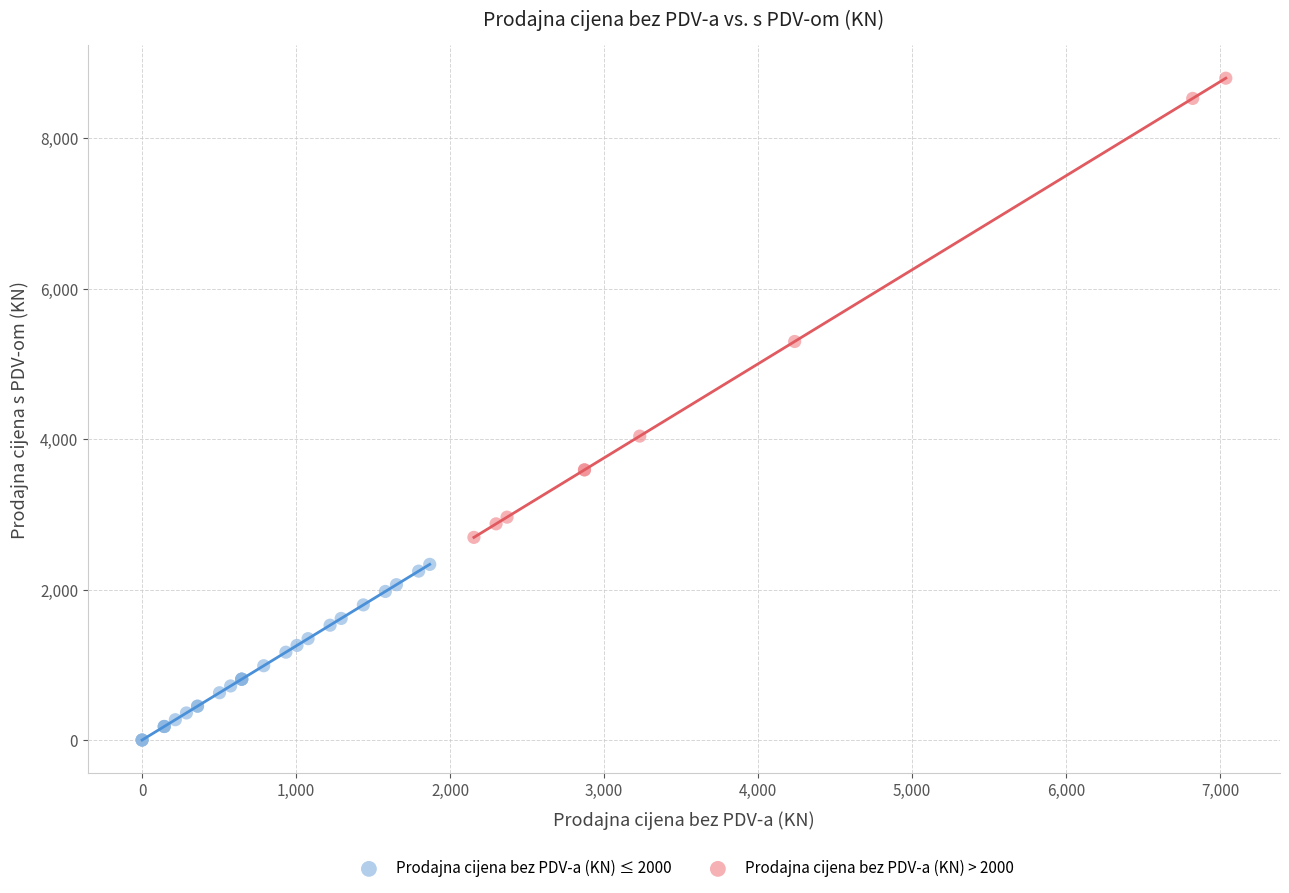

Which series contains the highest Y value?

Prodajna cijena bez PDV-a (KN) > 2000